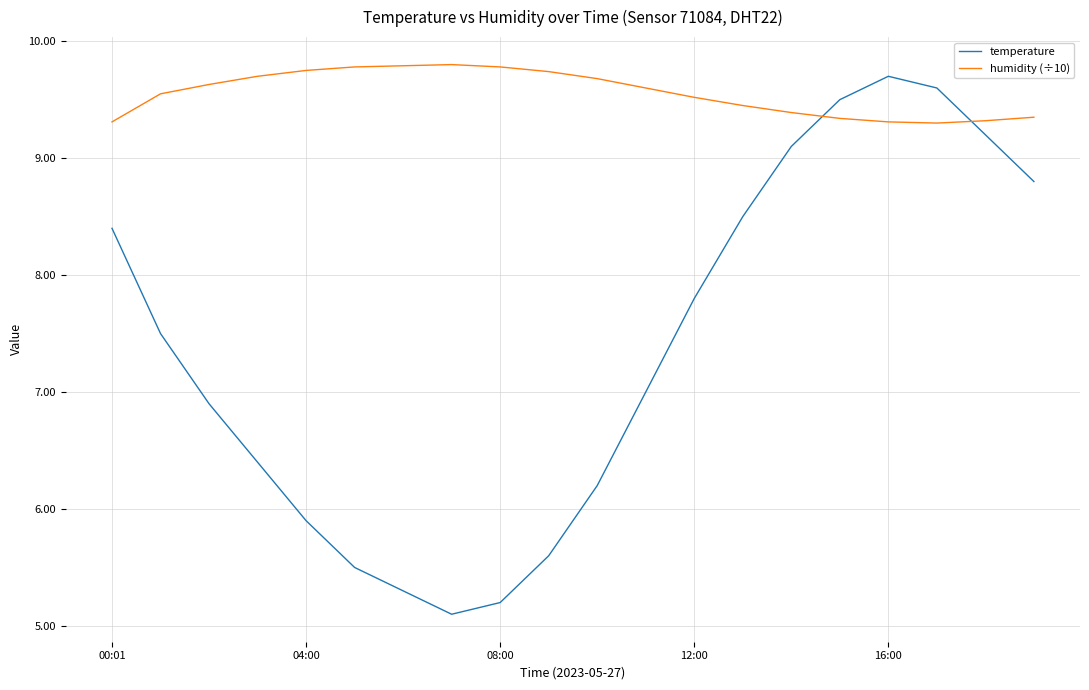

Which series ends up on top after the final intersection of humidity (÷10) and temperature?

humidity (÷10)